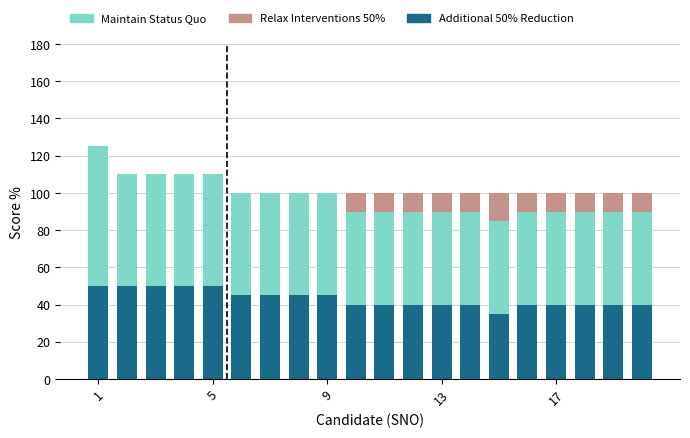

Are the bars grouped side by side (vs. stacked)?

No